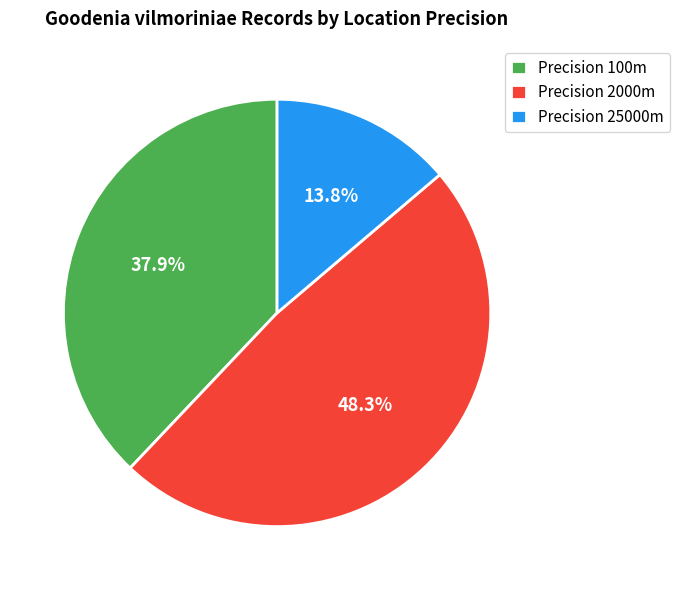

Rank the categories by value from highest to lowest.

Precision 2000m, Precision 100m, Precision 25000m